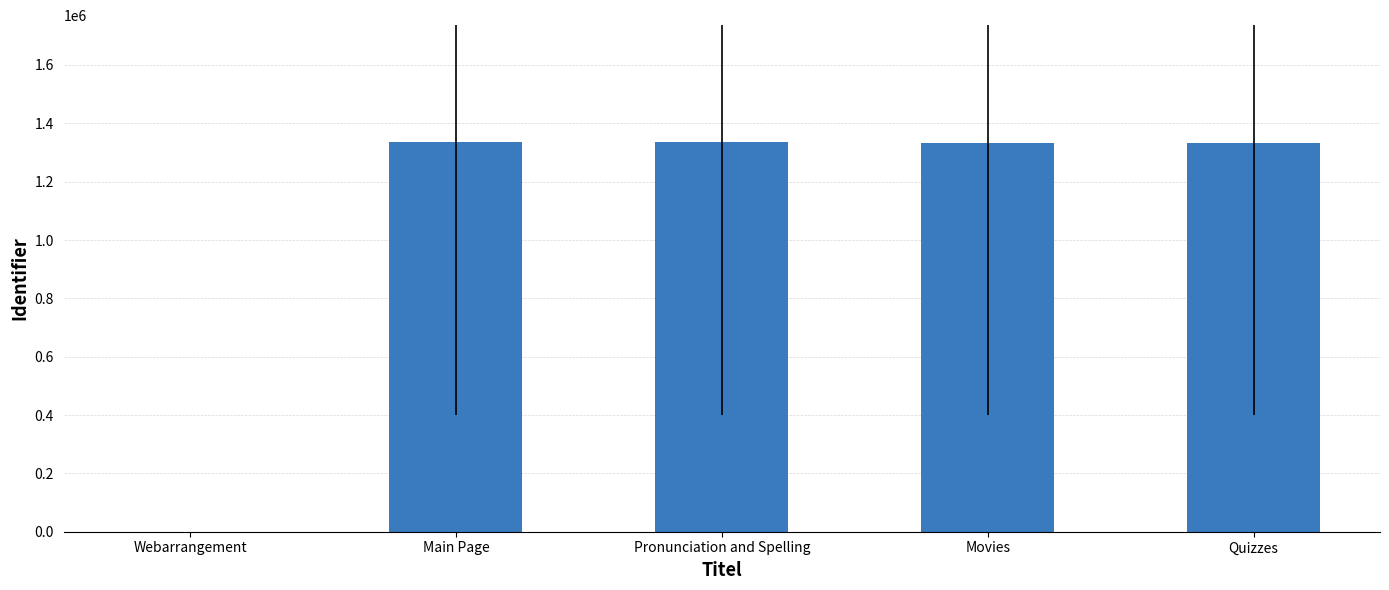

What is the average value?

1067236